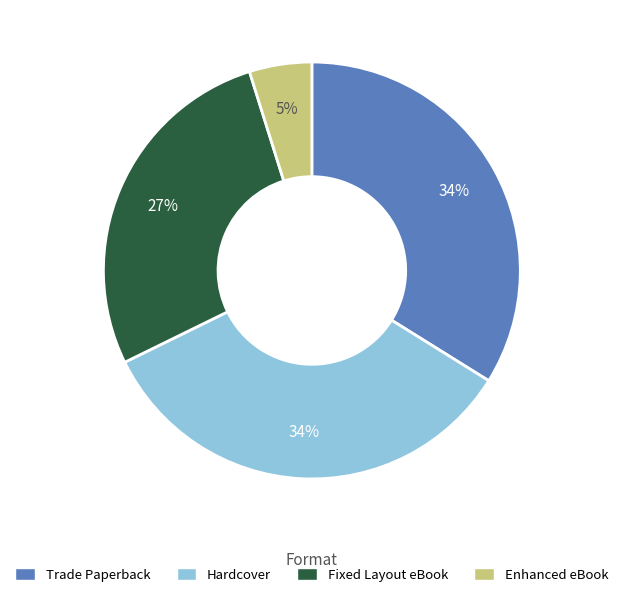

To the nearest percent, what percentage of the pie is Fixed Layout eBook?

27%